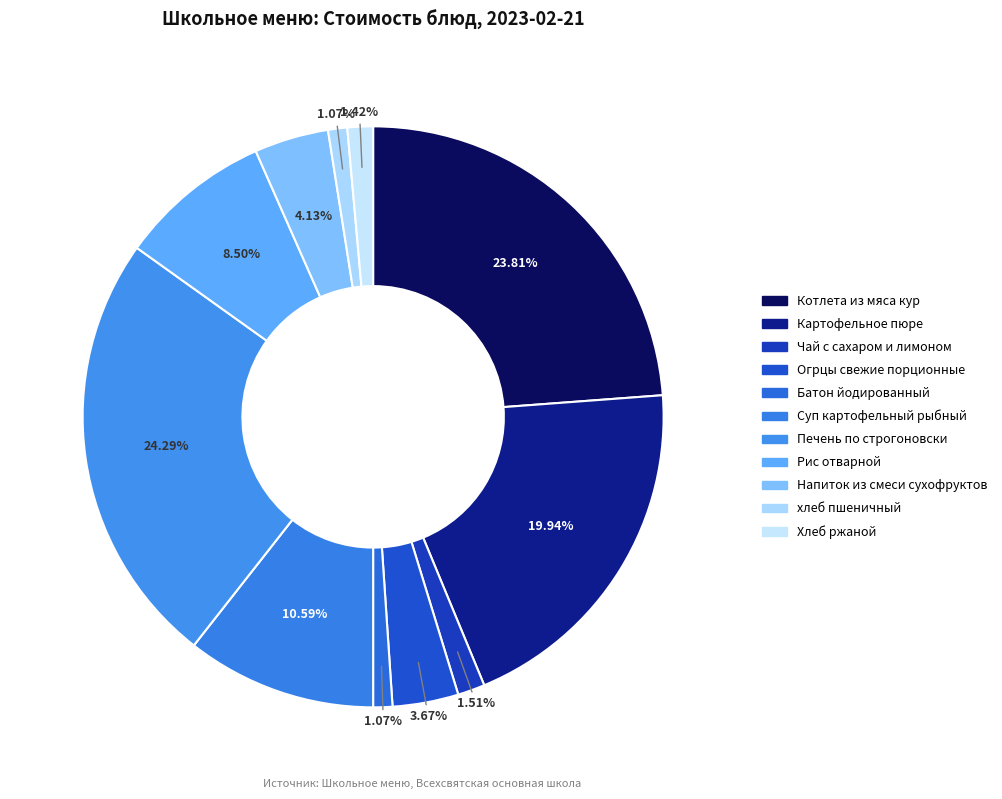

Is there any slice that represents more than half of the pie?

No